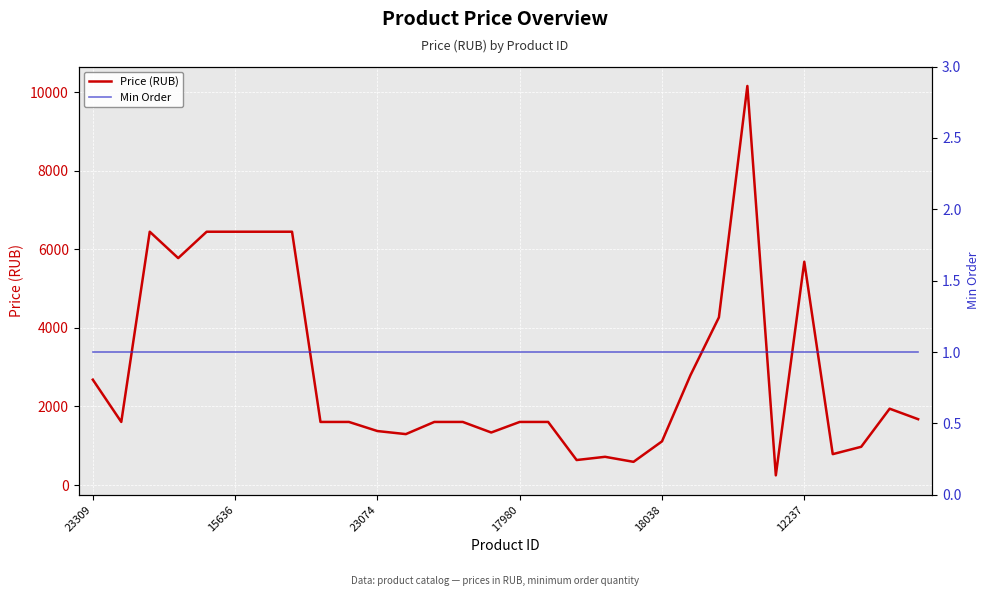

Is the value of Price (RUB) at 26 greater than the value of Min Order at 28?

Yes